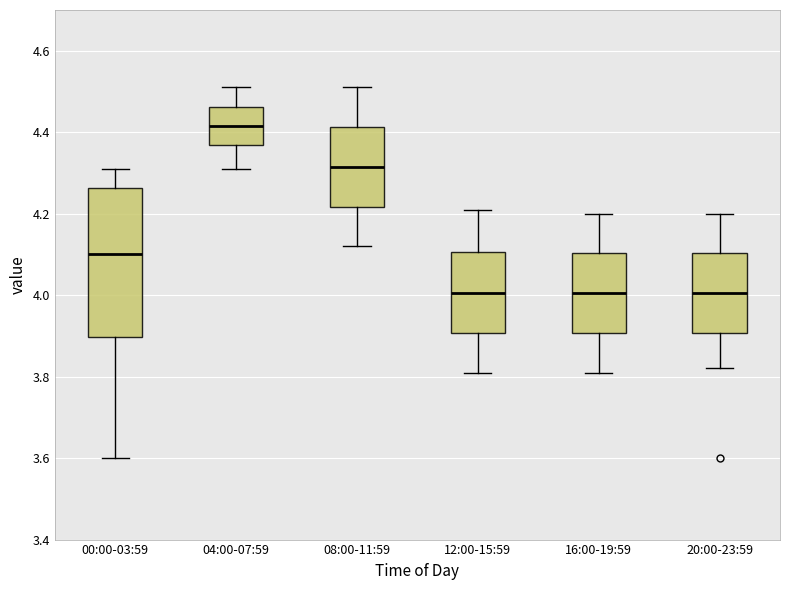

Where is the upper edge of the box for 20:00-23:59 on the y-axis? The values are not printed on the chart, so give them approximately, as read against the axis.

4.10